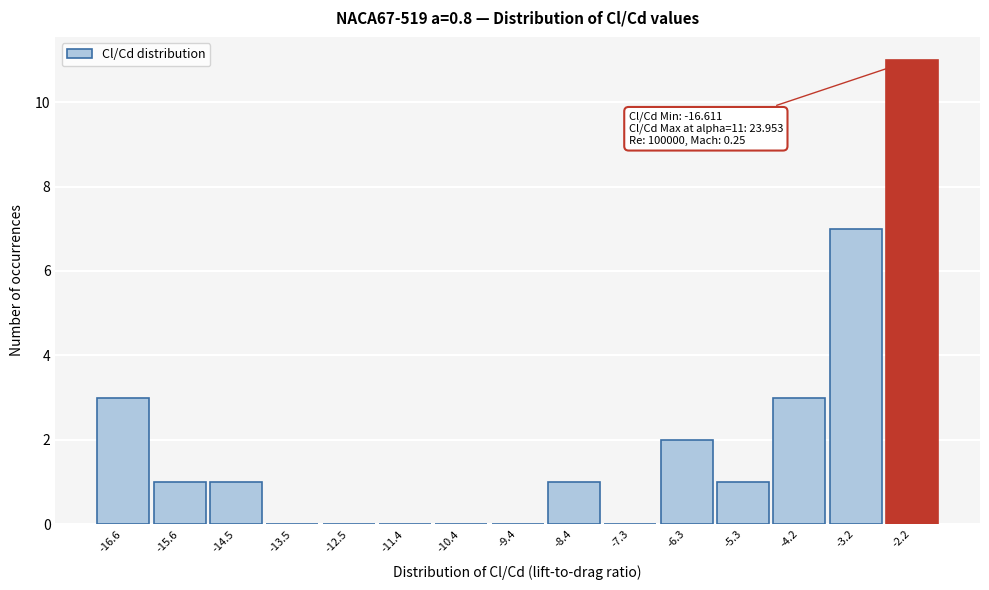

Which range on the x-axis has the tallest bar?

-2.6 to -1.6